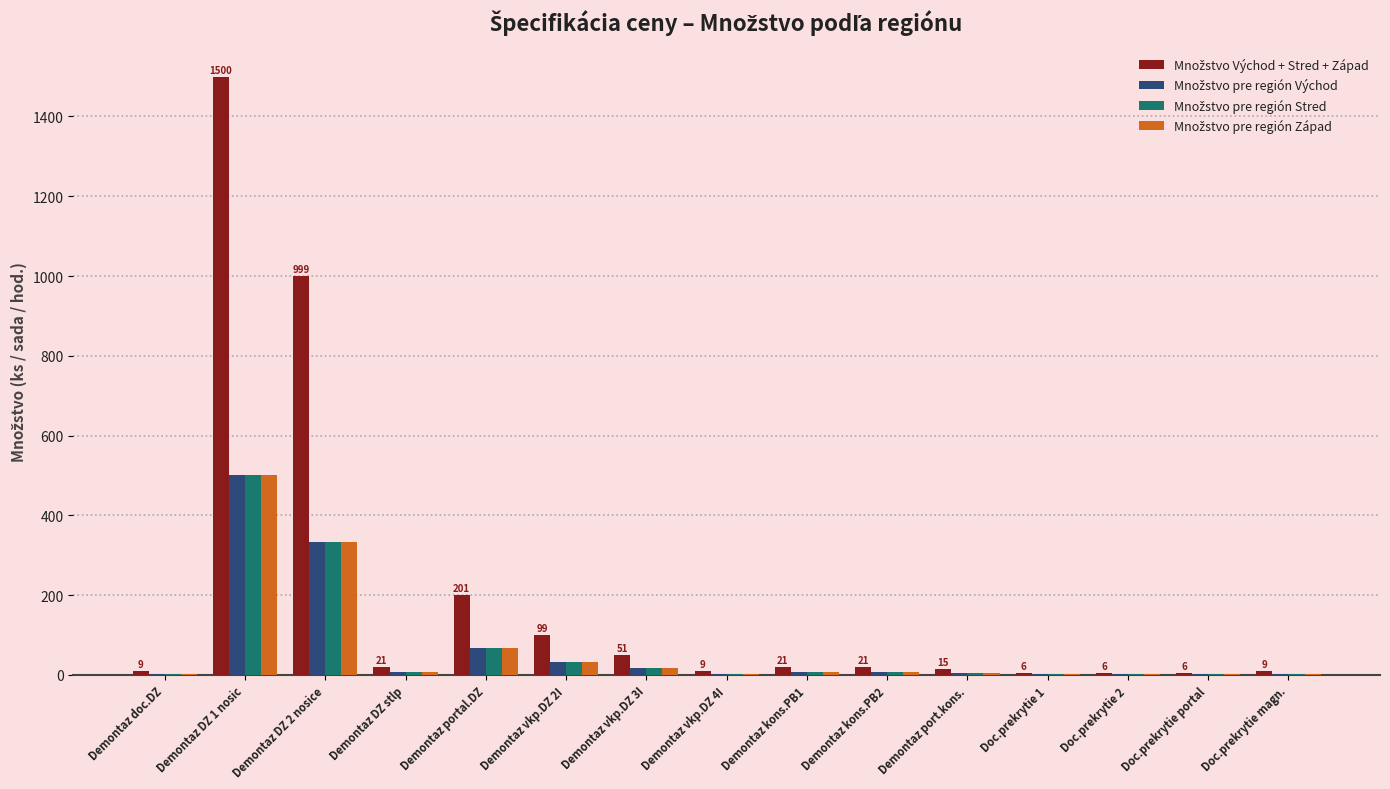

Which category has the highest value across all series?

Demontaz DZ 1 nosic